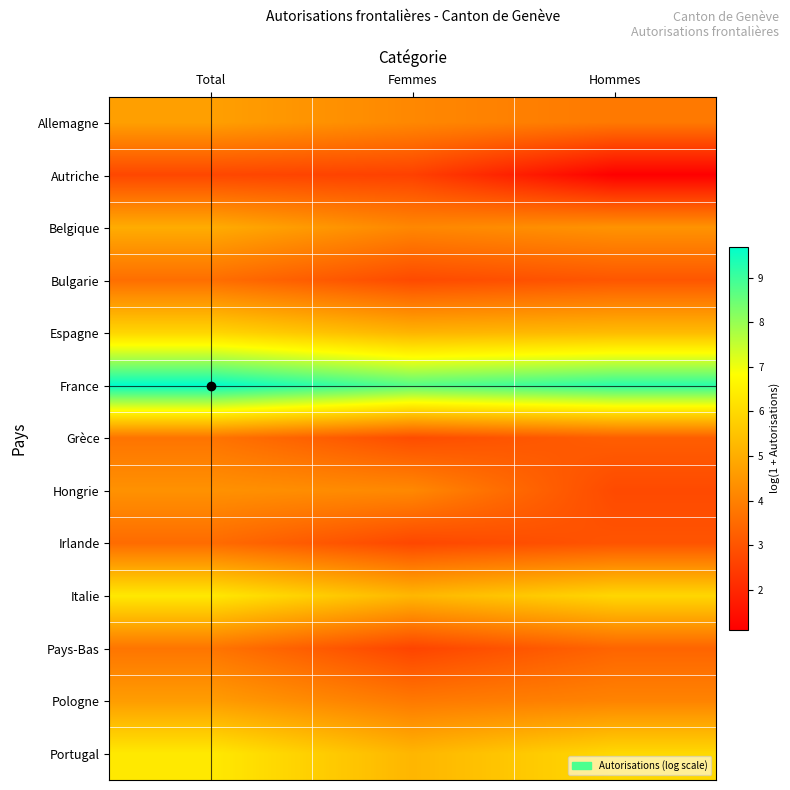

At Femmes, list the series in order from smallest to largest.

Autriche, Pays-Bas, Irlande, Bulgarie, Grèce, Pologne, Belgique, Allemagne, Hongrie, Espagne, Portugal, Italie, France